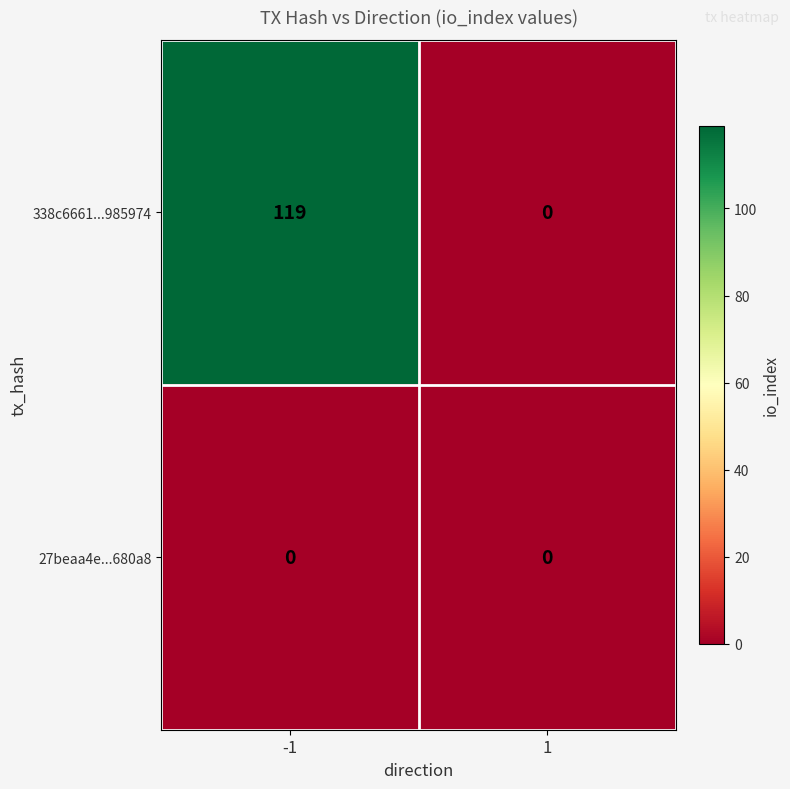

Which label corresponds to the largest value in the chart?

-1